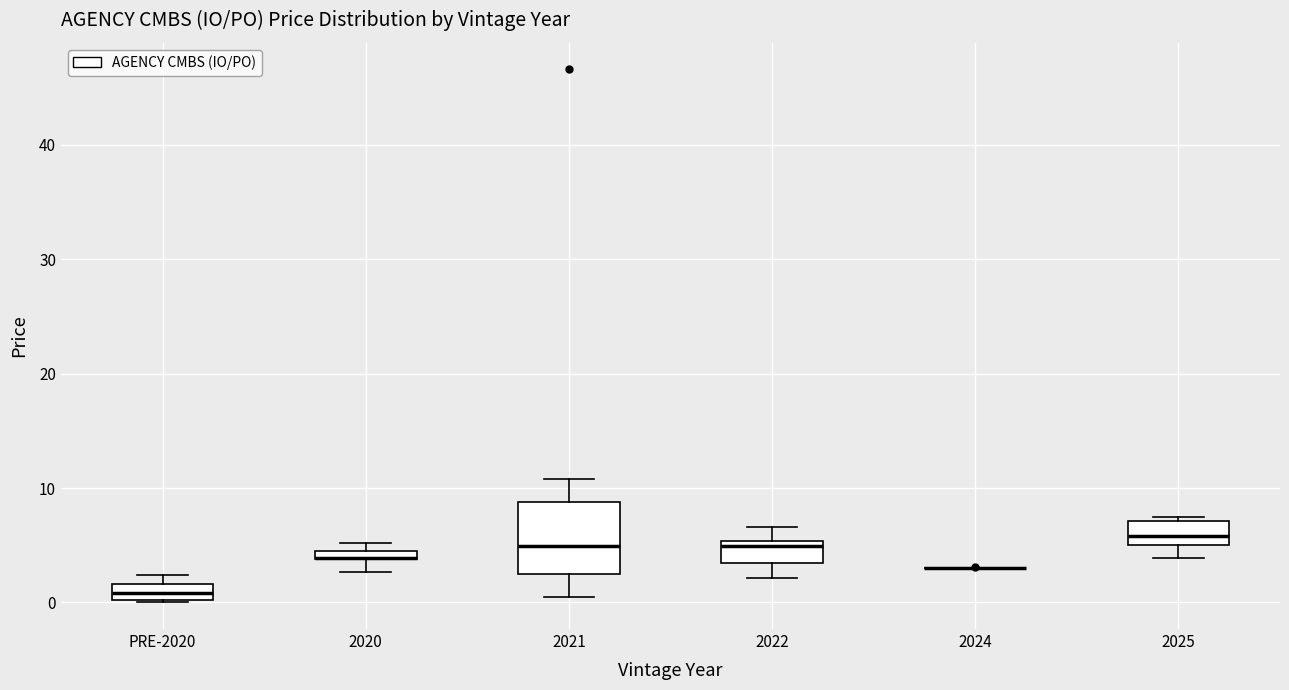

Where is the lower edge of the box for 2025 on the y-axis? The values are not printed on the chart, so give them approximately, as read against the axis.

5